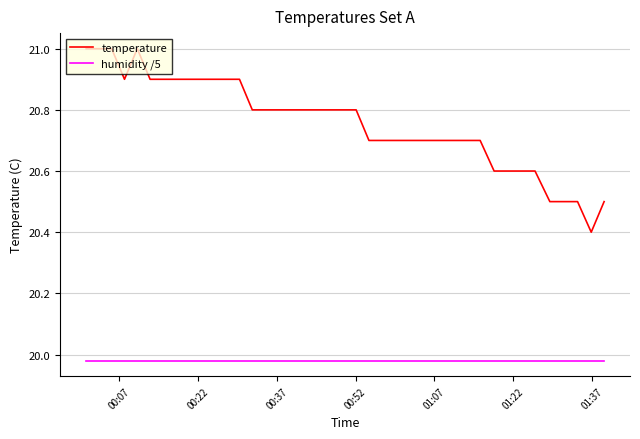

True or false: temperature and humidity /5 intersect in this chart.

False